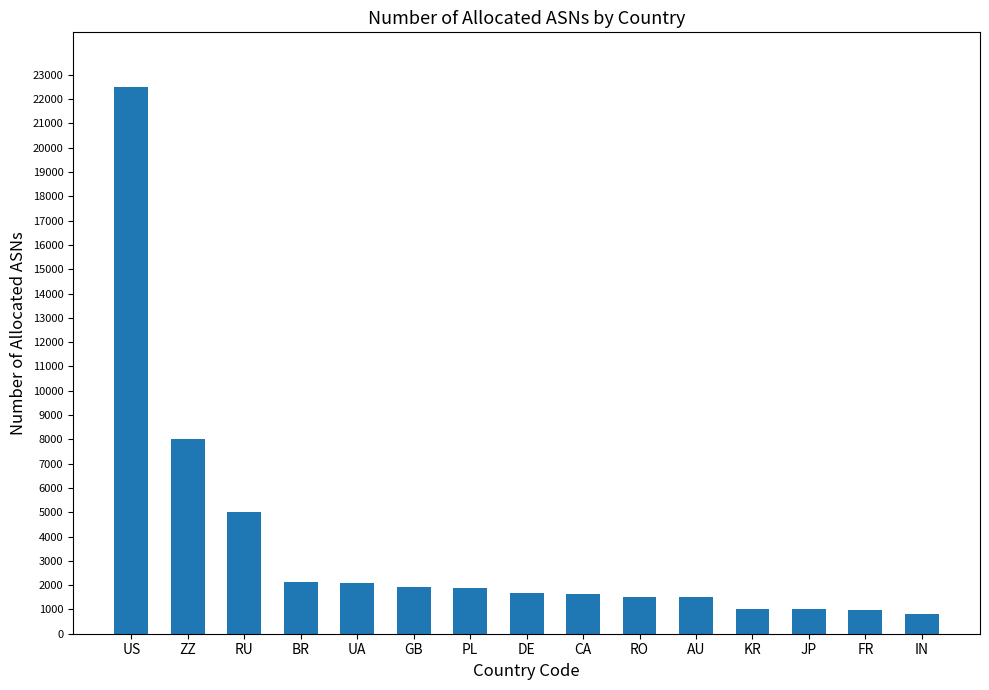

True or false: the data shows 1636 at CA.

True